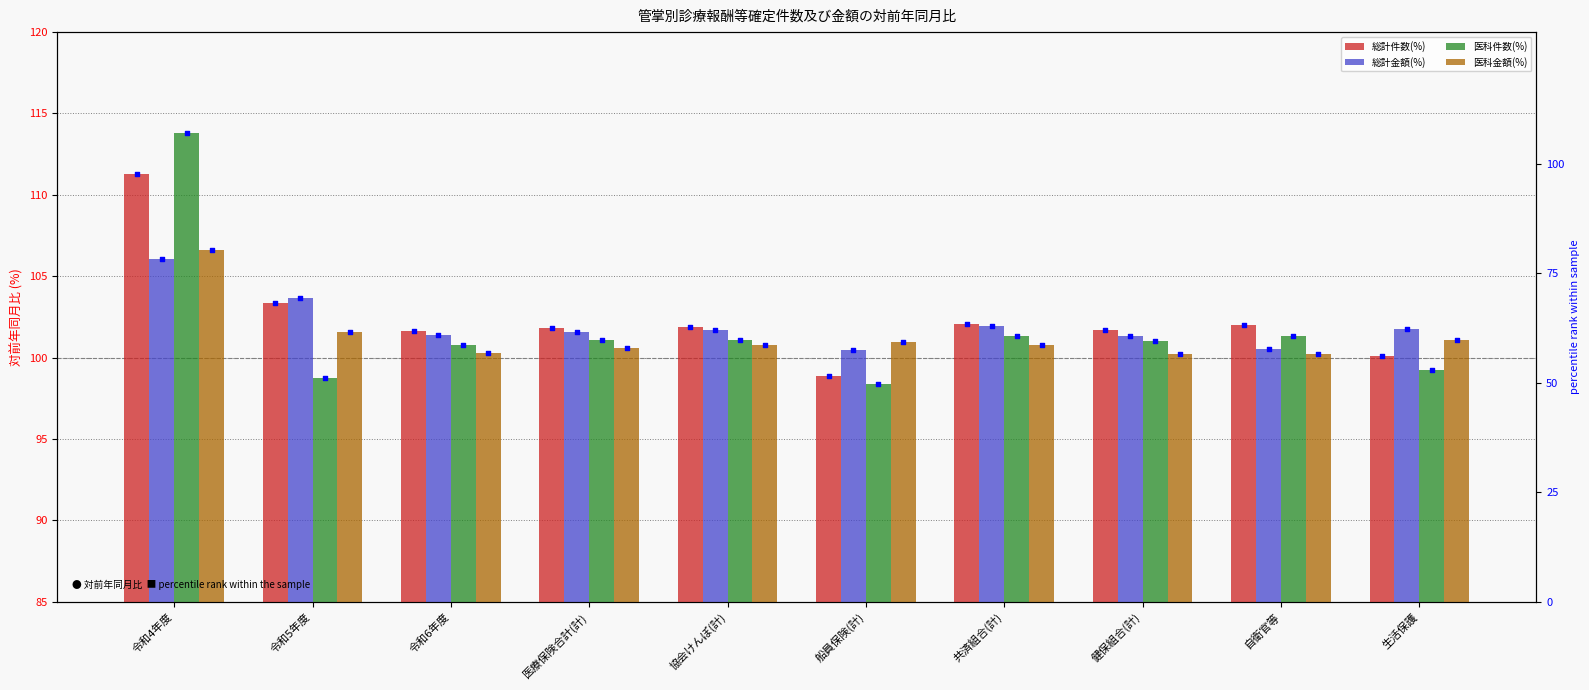

At how many categories does at least one series exceed 98?

10